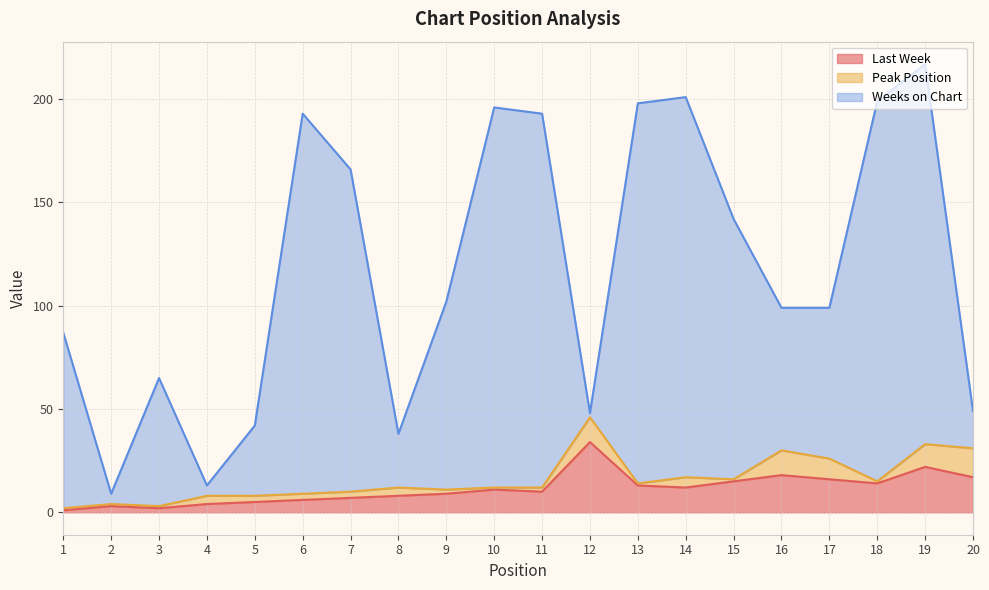

How many interior local peaks does the Weeks on Chart series have?

5